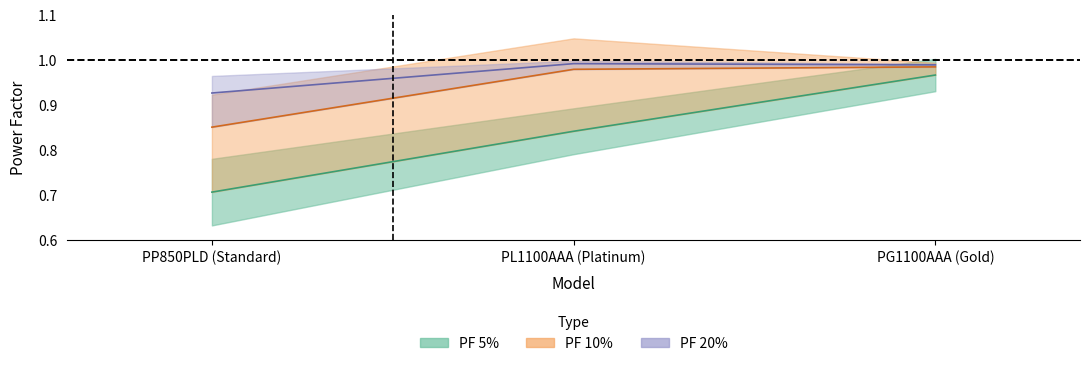

What is the minimum value for PF 5%?

0.7